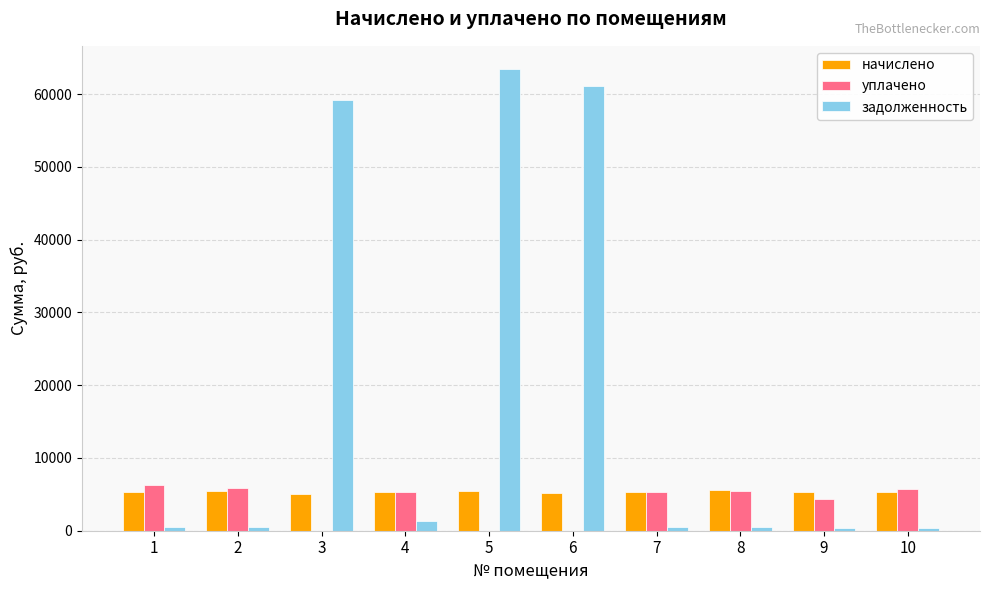

How many groups of bars are there?

10